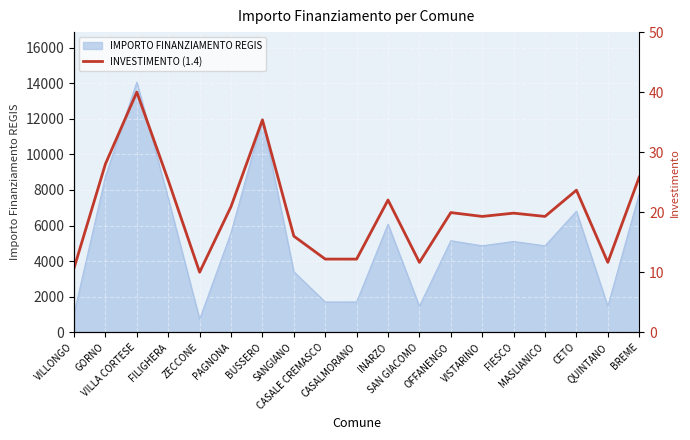

What is the value of the 14th point from the left?

19.3